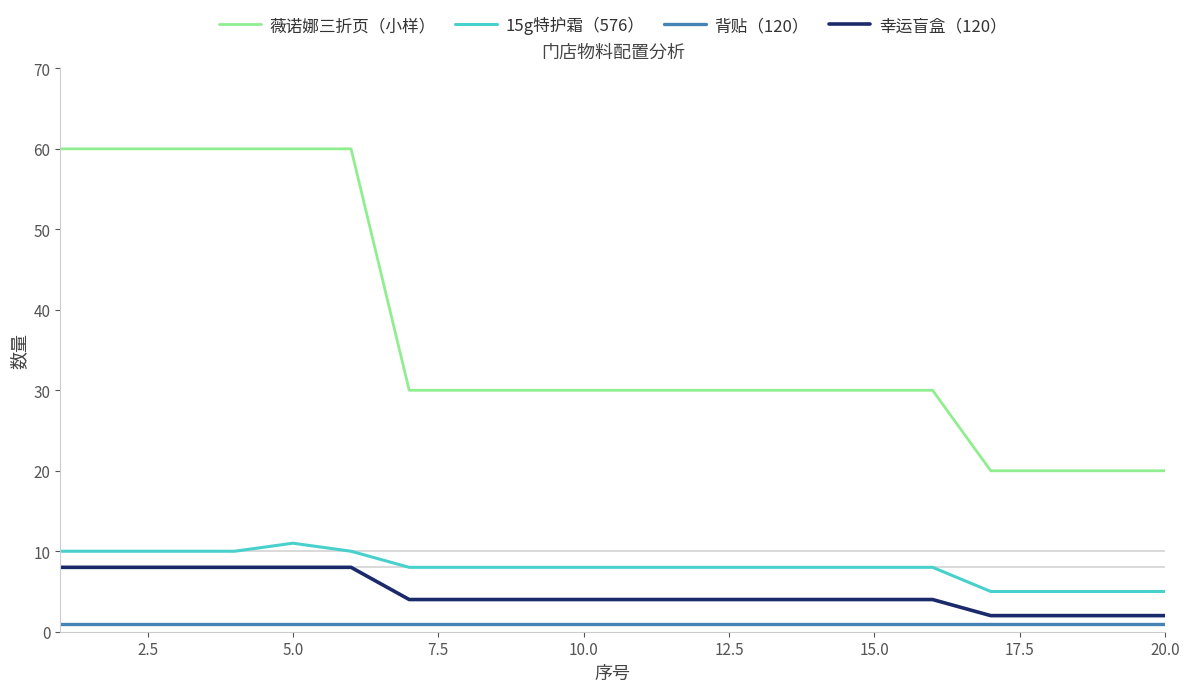

True or false: 薇诺娜三折页（小样） and 幸运盲盒（120） cross at least once.

False